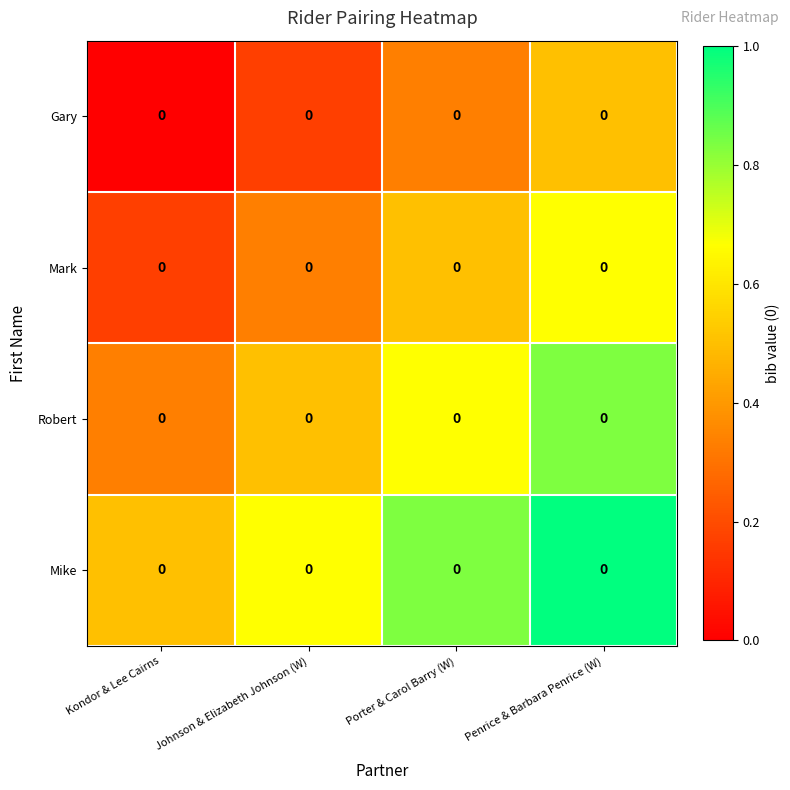

Reading left to right, transcribe all the data shown in this chart.

Gary: Kondor & Lee Cairns=0.0	Johnson & Elizabeth Johnson (W)=0.0	Porter & Carol Barry (W)=0.0	Penrice & Barbara Penrice (W)=0.0
Mark: Kondor & Lee Cairns=0.0	Johnson & Elizabeth Johnson (W)=0.0	Porter & Carol Barry (W)=0.0	Penrice & Barbara Penrice (W)=0.0
Robert: Kondor & Lee Cairns=0.0	Johnson & Elizabeth Johnson (W)=0.0	Porter & Carol Barry (W)=0.0	Penrice & Barbara Penrice (W)=0.0
Mike: Kondor & Lee Cairns=0.0	Johnson & Elizabeth Johnson (W)=0.0	Porter & Carol Barry (W)=0.0	Penrice & Barbara Penrice (W)=0.0